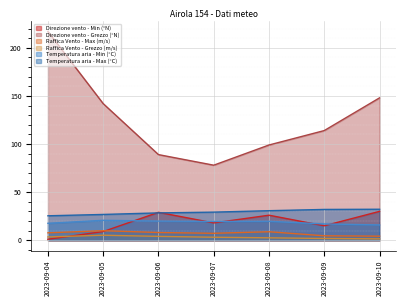

What is the sum of all Direzione vento - Min (°N) values?

128.0